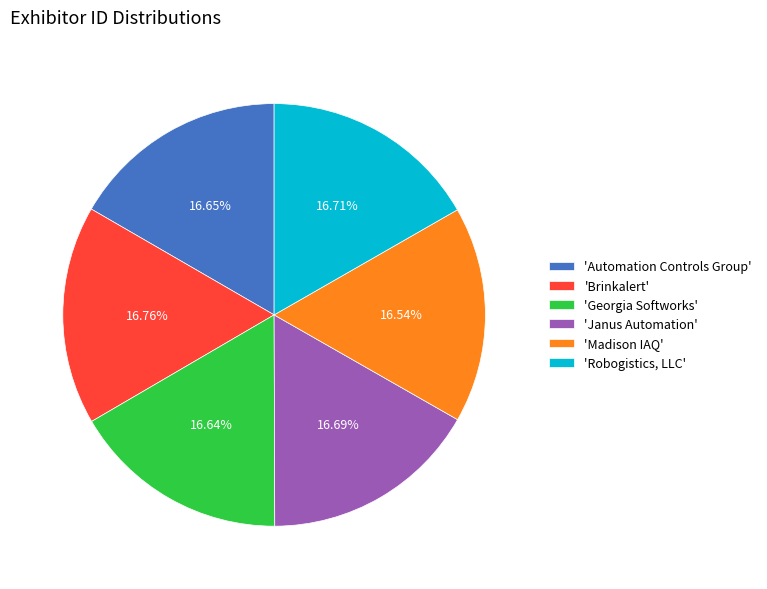

Do 'Robogistics, LLC' and 'Janus Automation' together represent more than half of the pie?

No